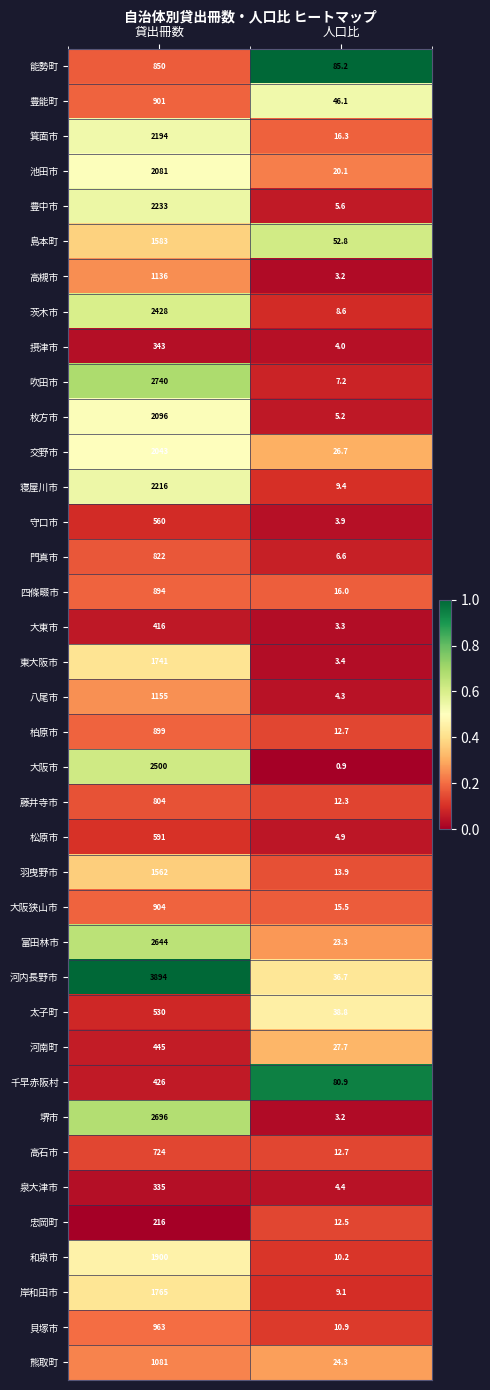

At which category is the sum across all series the highest?

貸出冊数